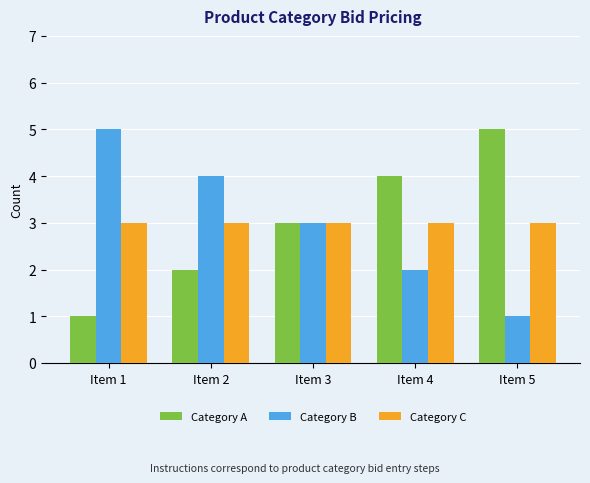

How many categories are shown in the chart?

5